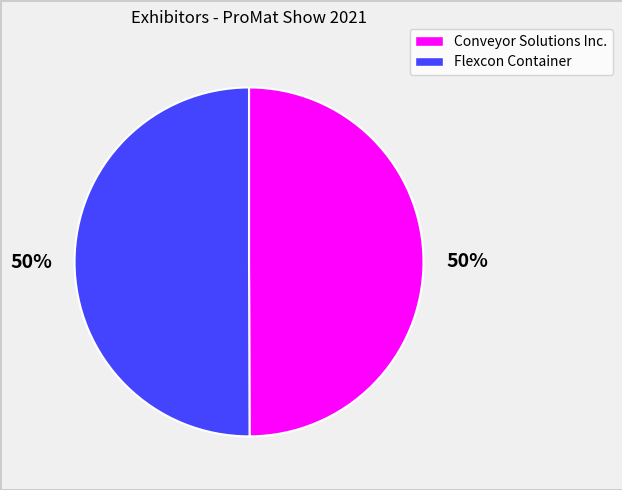

Is the sum of Flexcon Container and Conveyor Solutions Inc. greater than half?

Yes